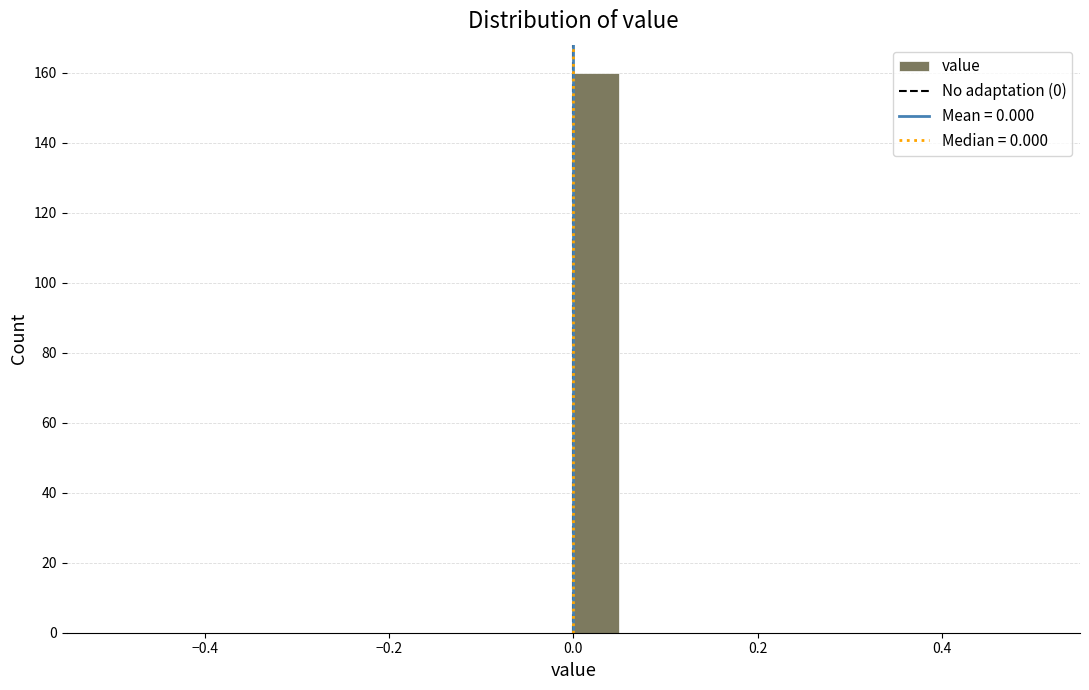

Around what value on the x-axis is the tallest bar? Give the approximate position of its centre, as read against the axis.

0.02